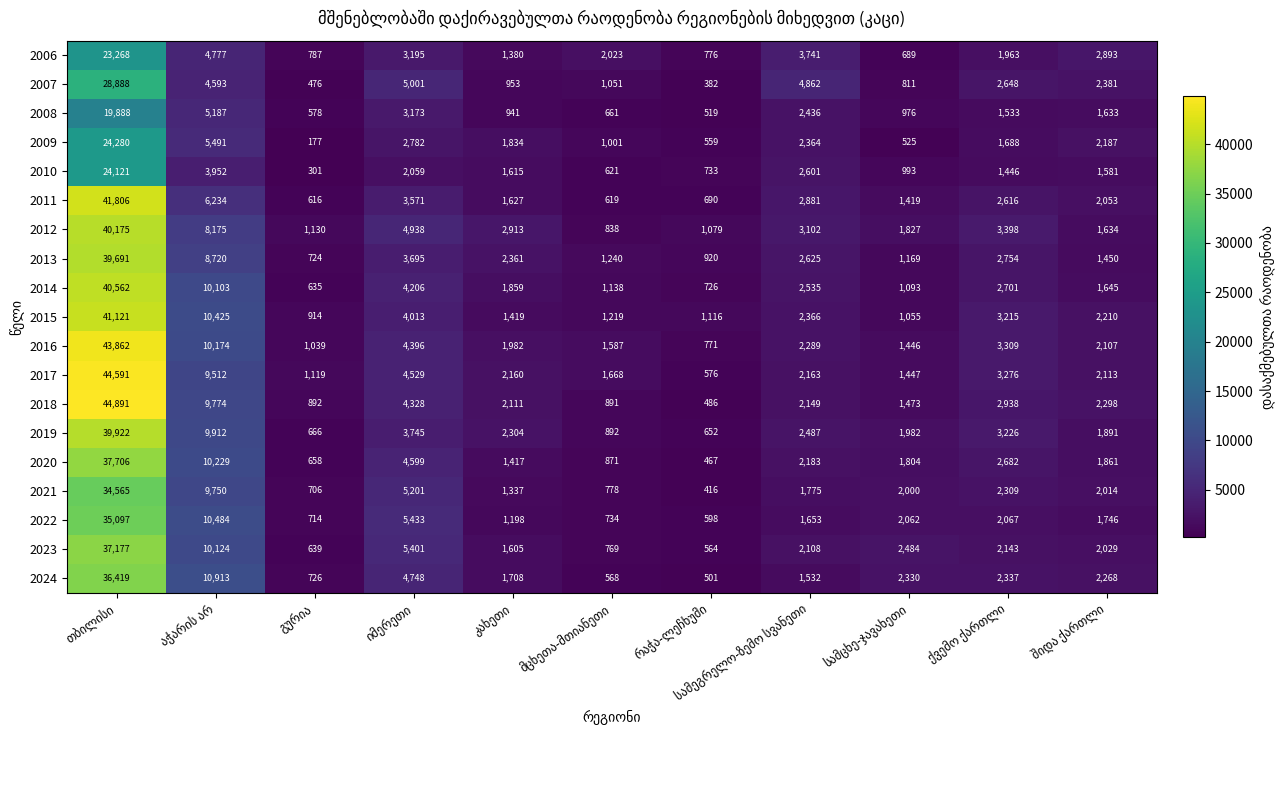

At how many categories does at least one series exceed 15249?

1